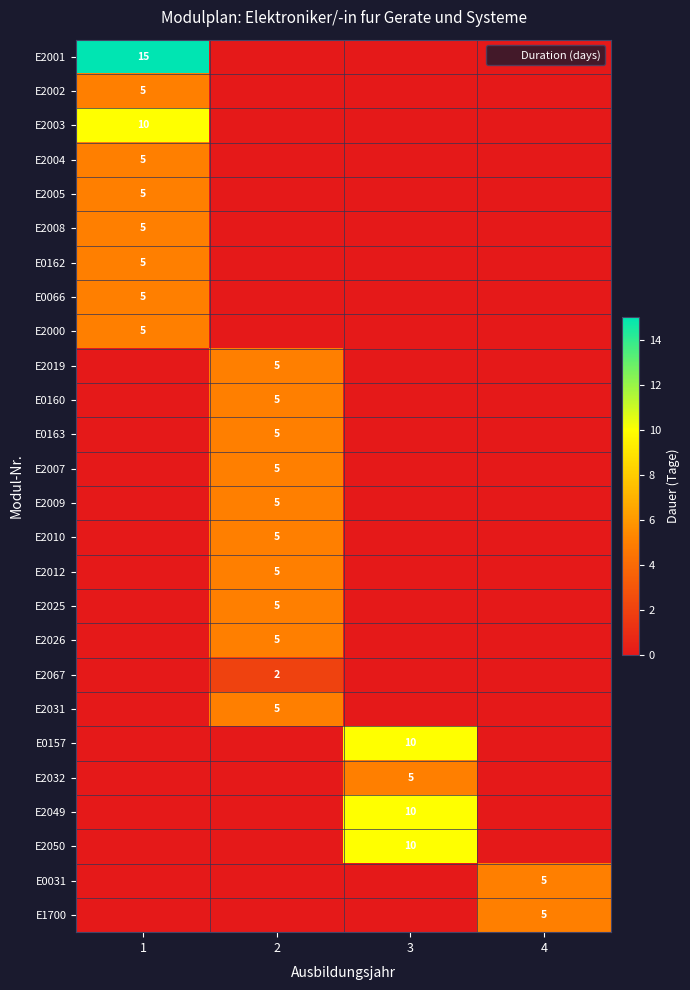

What is the total value across all series at 4?

10